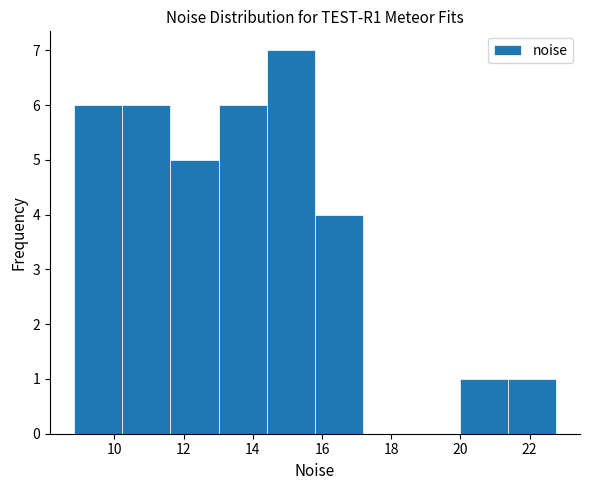

Which range on the x-axis has the tallest bar?

14.4 to 15.8